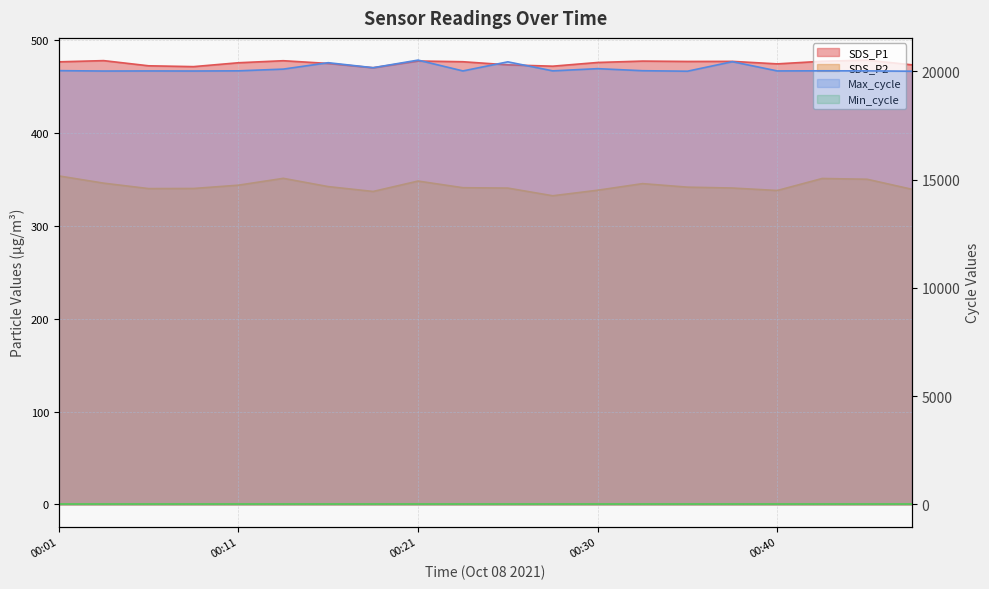

Between 00:06 and 00:11, which series saw the biggest shift?

Max_cycle